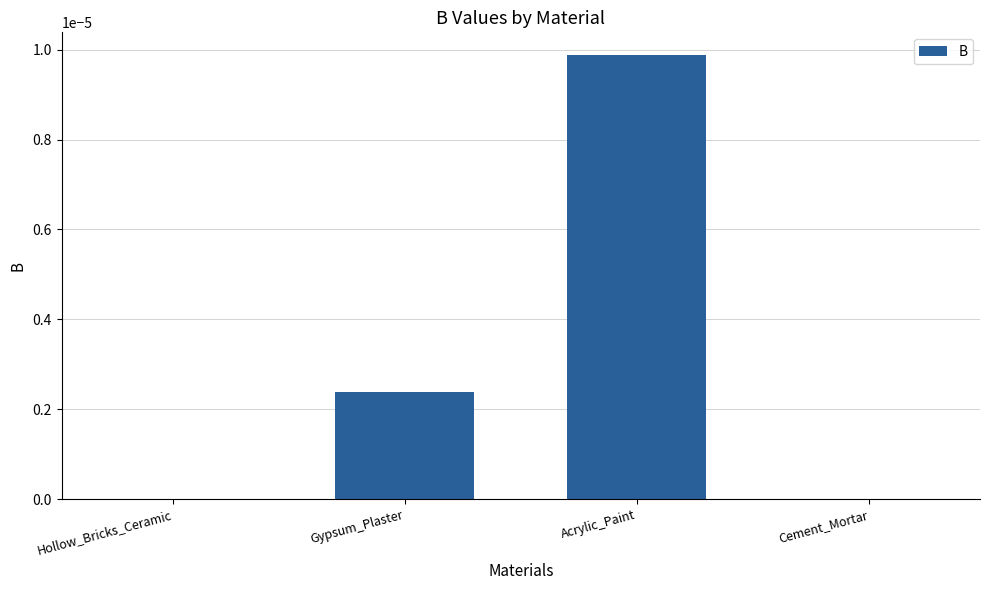

Between Acrylic_Paint and Cement_Mortar, which is larger?

Acrylic_Paint